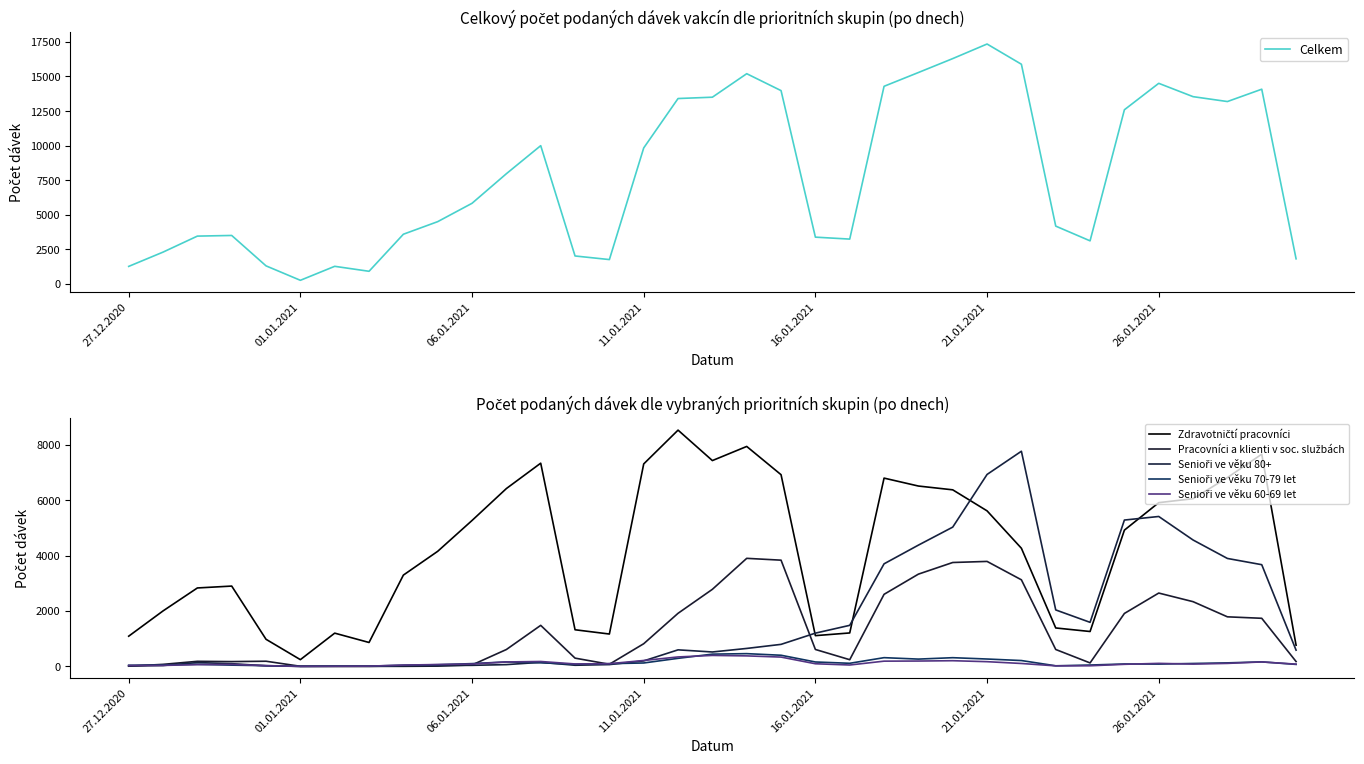

What is the difference between the highest and lowest values at 12?

9868